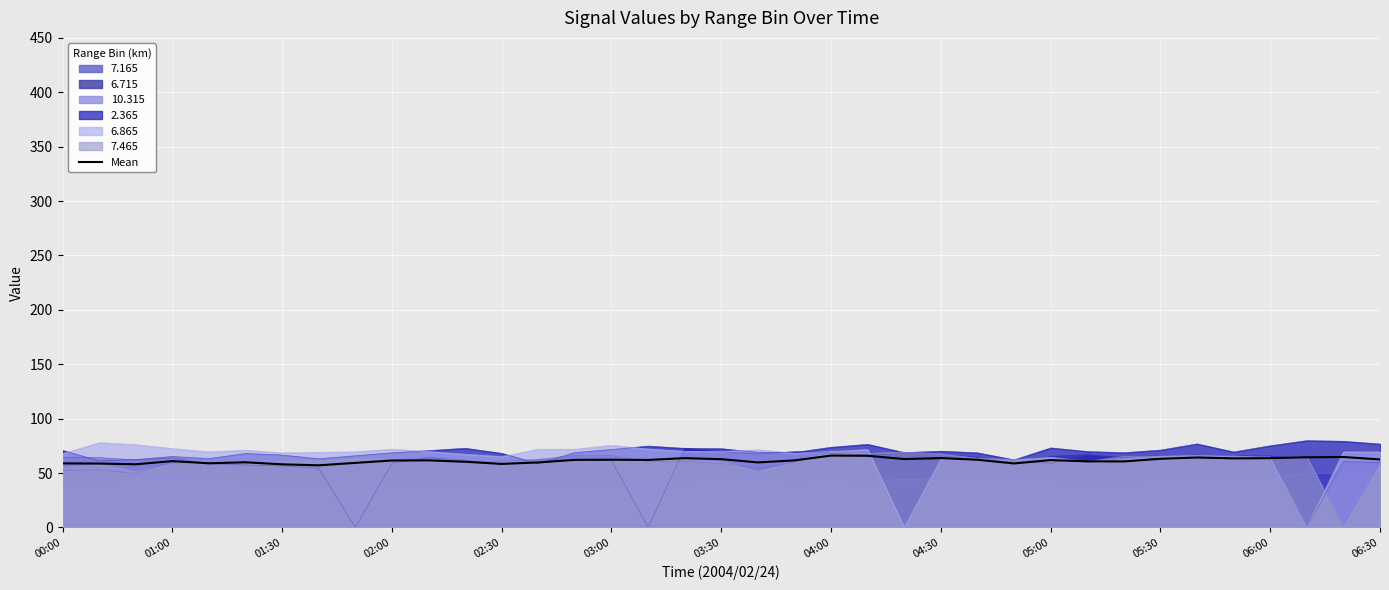

How many intersections are there between 10.315 and 6.715?

6